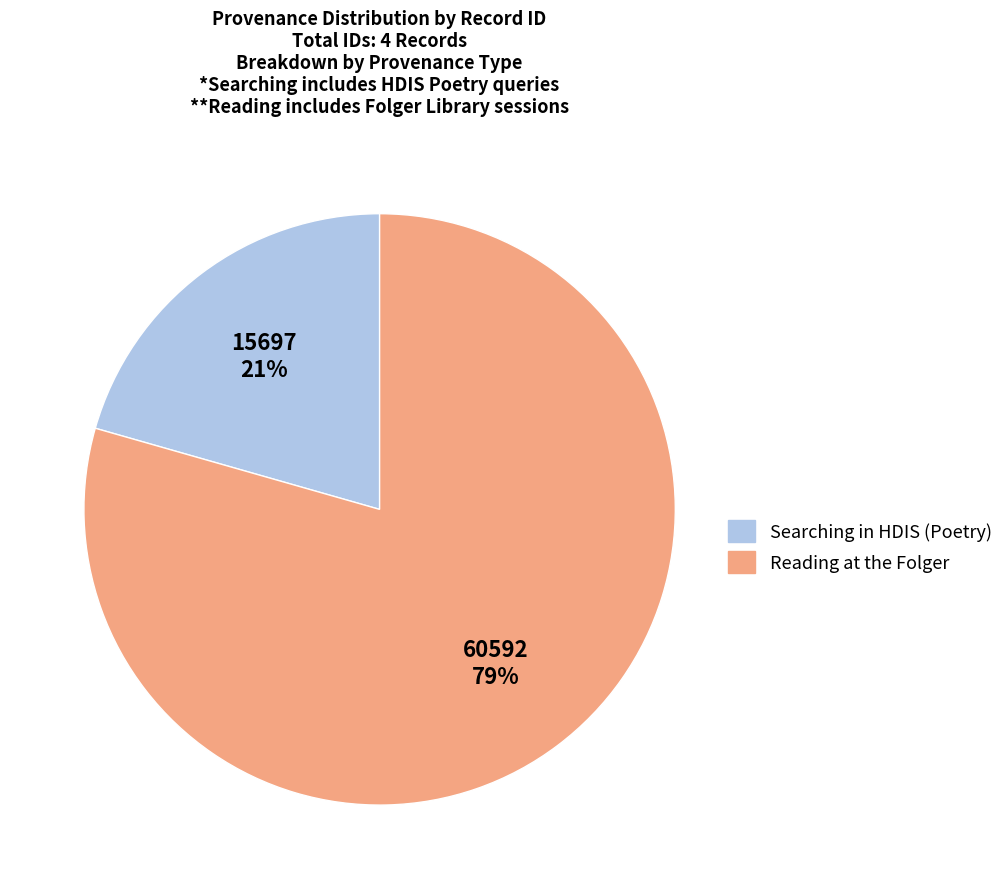

Rank the categories by value from lowest to highest.

Searching in HDIS (Poetry), Reading at the Folger